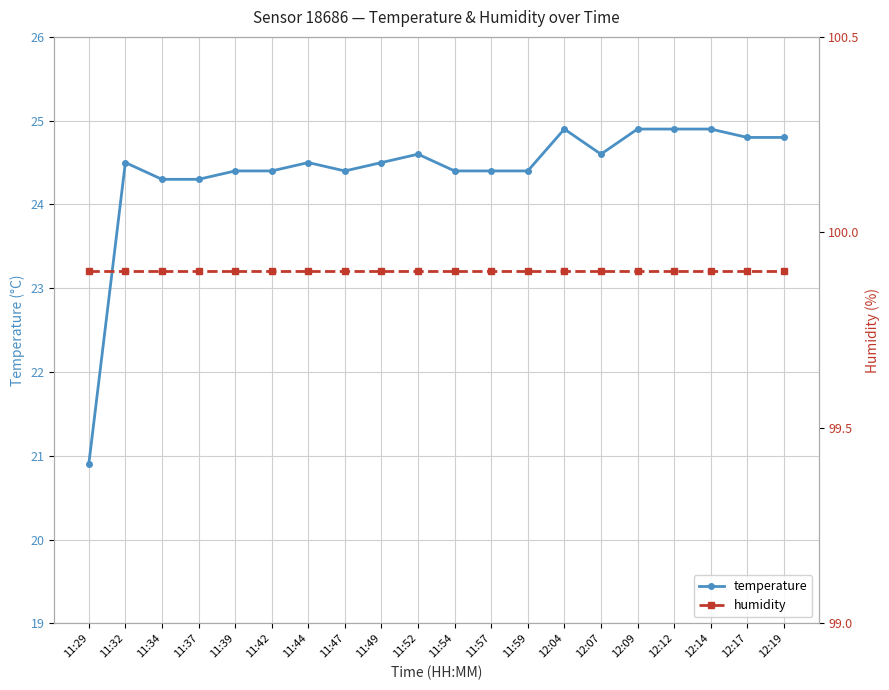

What is the total value across all series at 12:09?

124.8